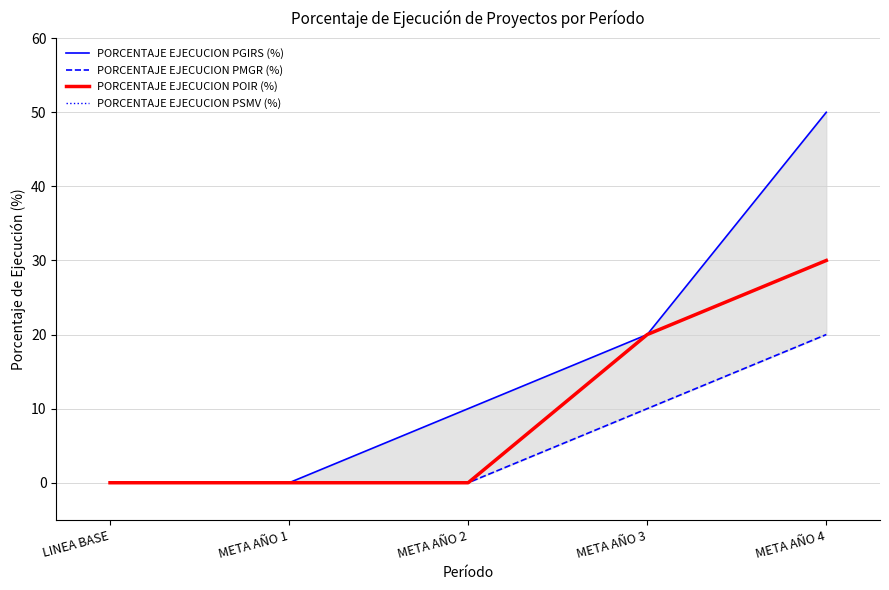

The value of PORCENTAJE EJECUCION PGIRS (%) at META AÑO 2 is 10. True or false?

True